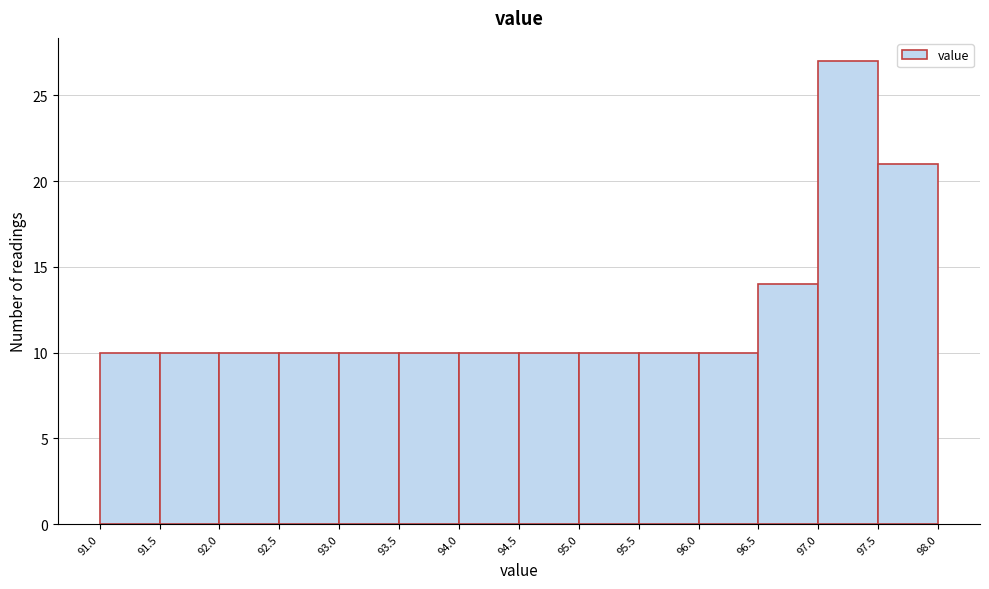

Reading left to right, list every bar in this chart as the range it spans on the x-axis followed by its height. The values are not printed on the chart, so give them approximately, as read against the axis.

91.0 to 91.5: 10
91.5 to 92.0: 10
92.0 to 92.5: 10
92.5 to 93.0: 10
93.0 to 93.5: 10
93.5 to 94.0: 10
94.0 to 94.5: 10
94.5 to 95.0: 10
95.0 to 95.5: 10
95.5 to 96.0: 10
96.0 to 96.5: 10
96.5 to 97.0: 14
97.0 to 97.5: 27
97.5 to 98.0: 21